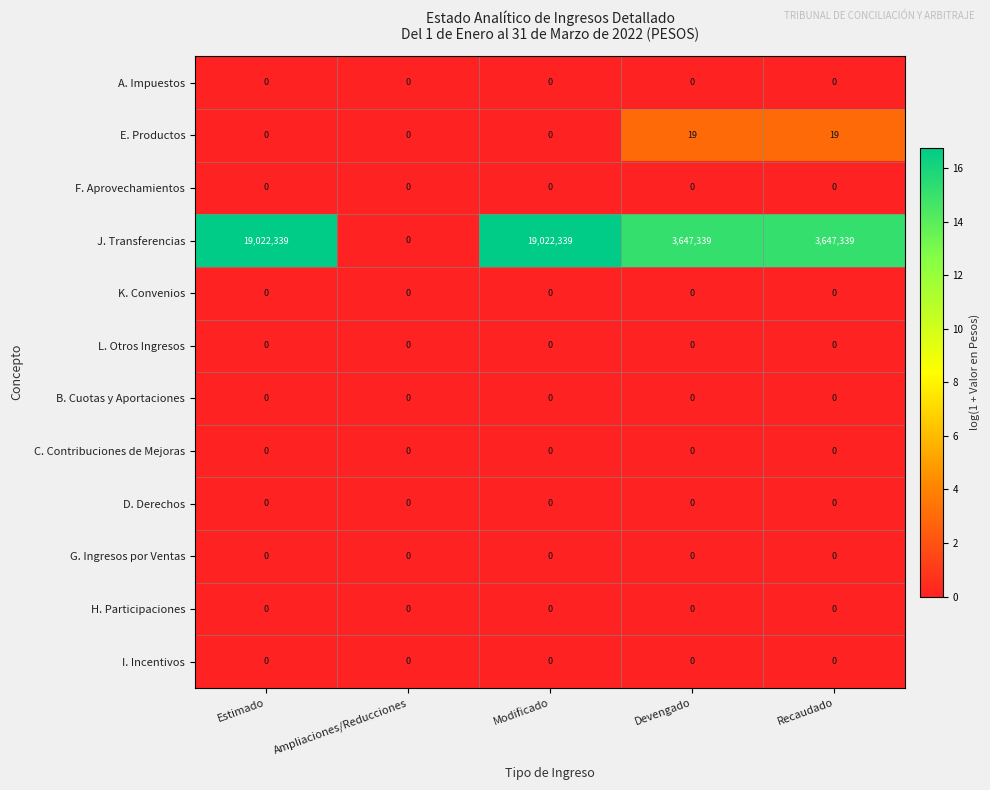

Which series has the largest total across all categories?

J. Transferencias